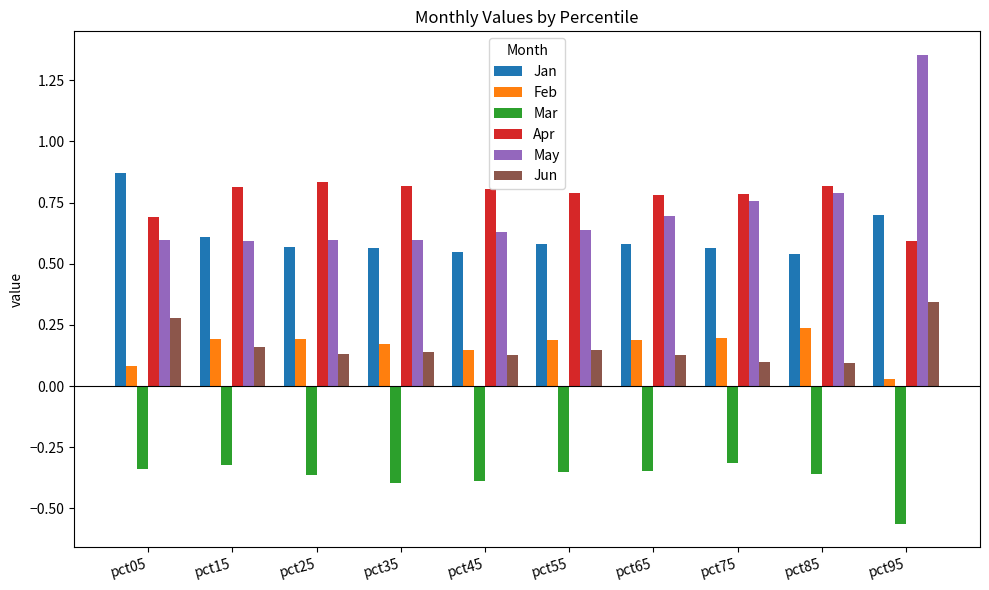

The May series shows 0.3 at pct05. True or false?

False